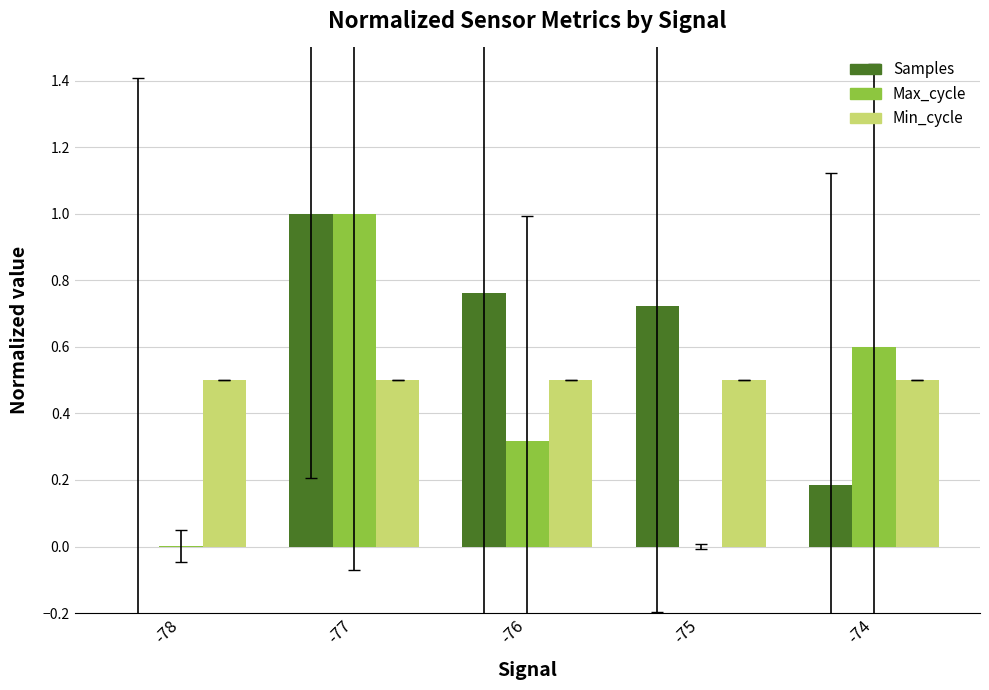

Which series changed the most between -77 and -76?

Max_cycle